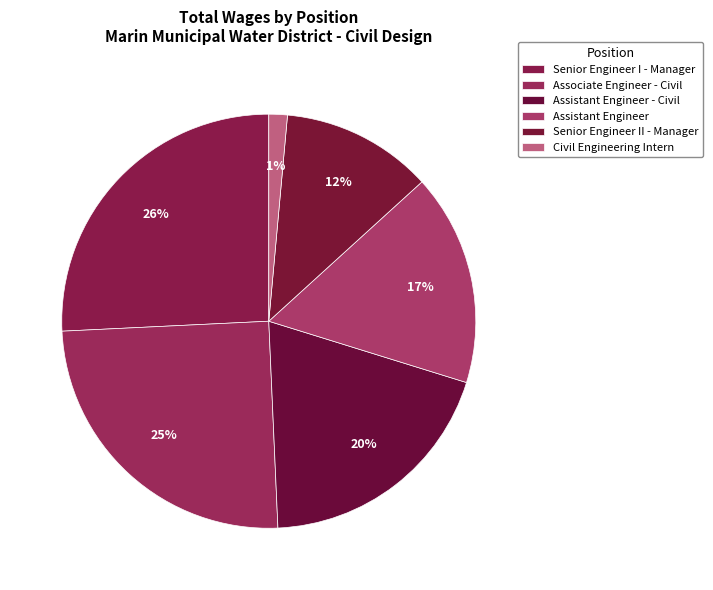

Does Senior Engineer I - Manager represent more than half of the total?

No